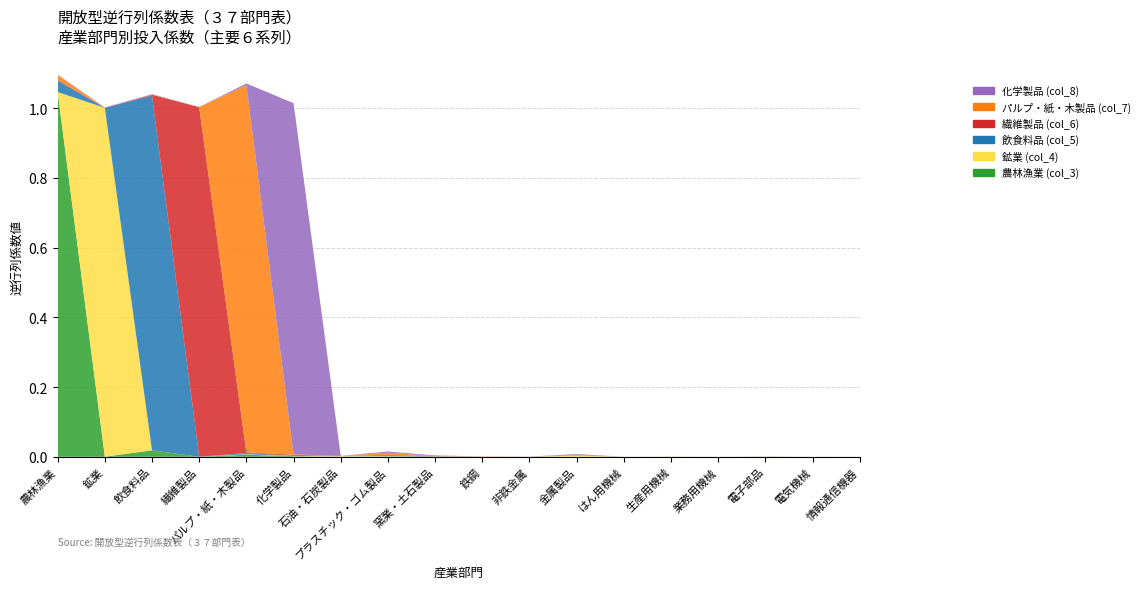

Reading left to right, transcribe all the data shown in this chart.

農林漁業 (col_3): 農林漁業=1.0	鉱業=0.0	飲食料品=0.0	繊維製品=0.0	パルプ・紙・木製品=0.0	化学製品=0.0	石油・石炭製品=0.0	プラスチック・ゴム製品=0.0	窯業・土石製品=0.0	鉄鋼=0.0	非鉄金属=0.0	金属製品=0.0	はん用機械=0.0	生産用機械=0.0	業務用機械=0.0	電子部品=0.0	電気機械=0.0	情報通信機器=0.0
鉱業 (col_4): 農林漁業=0.0	鉱業=1.0	飲食料品=0.0	繊維製品=0.0	パルプ・紙・木製品=0.0	化学製品=0.0	石油・石炭製品=0.0	プラスチック・ゴム製品=0.0	窯業・土石製品=0.0	鉄鋼=0.0	非鉄金属=0.0	金属製品=0.0	はん用機械=0.0	生産用機械=0.0	業務用機械=0.0	電子部品=0.0	電気機械=0.0	情報通信機器=0.0
飲食料品 (col_5): 農林漁業=0.0	鉱業=0.0	飲食料品=1.0	繊維製品=0.0	パルプ・紙・木製品=0.0	化学製品=0.0	石油・石炭製品=0.0	プラスチック・ゴム製品=0.0	窯業・土石製品=0.0	鉄鋼=0.0	非鉄金属=0.0	金属製品=0.0	はん用機械=0.0	生産用機械=0.0	業務用機械=0.0	電子部品=0.0	電気機械=0.0	情報通信機器=0.0
繊維製品 (col_6): 農林漁業=0.0	鉱業=0.0	飲食料品=0.0	繊維製品=1.0	パルプ・紙・木製品=0.0	化学製品=0.0	石油・石炭製品=0.0	プラスチック・ゴム製品=0.0	窯業・土石製品=0.0	鉄鋼=0.0	非鉄金属=0.0	金属製品=0.0	はん用機械=0.0	生産用機械=0.0	業務用機械=0.0	電子部品=0.0	電気機械=0.0	情報通信機器=0.0
パルプ・紙・木製品 (col_7): 農林漁業=0.0	鉱業=0.0	飲食料品=0.0	繊維製品=0.0	パルプ・紙・木製品=1.1	化学製品=0.0	石油・石炭製品=0.0	プラスチック・ゴム製品=0.0	窯業・土石製品=0.0	鉄鋼=0.0	非鉄金属=0.0	金属製品=0.0	はん用機械=0.0	生産用機械=0.0	業務用機械=0.0	電子部品=0.0	電気機械=0.0	情報通信機器=0.0
化学製品 (col_8): 農林漁業=0.0	鉱業=0.0	飲食料品=0.0	繊維製品=0.0	パルプ・紙・木製品=0.0	化学製品=1.0	石油・石炭製品=0.0	プラスチック・ゴム製品=0.0	窯業・土石製品=0.0	鉄鋼=0.0	非鉄金属=0.0	金属製品=0.0	はん用機械=0.0	生産用機械=0.0	業務用機械=0.0	電子部品=0.0	電気機械=0.0	情報通信機器=0.0